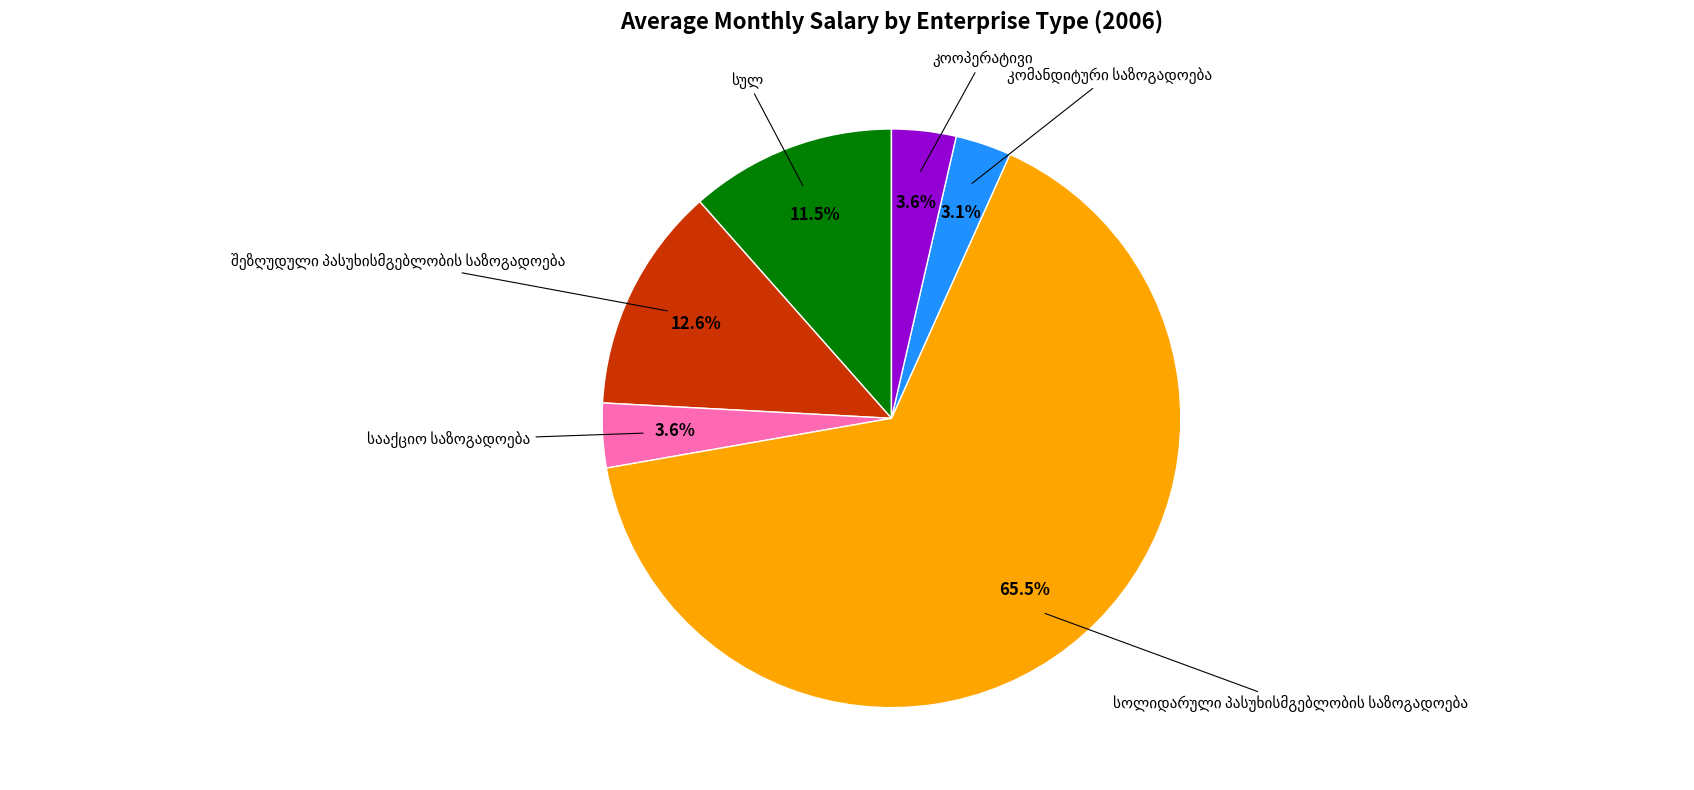

To the nearest percent, what is the average slice percentage?

17%